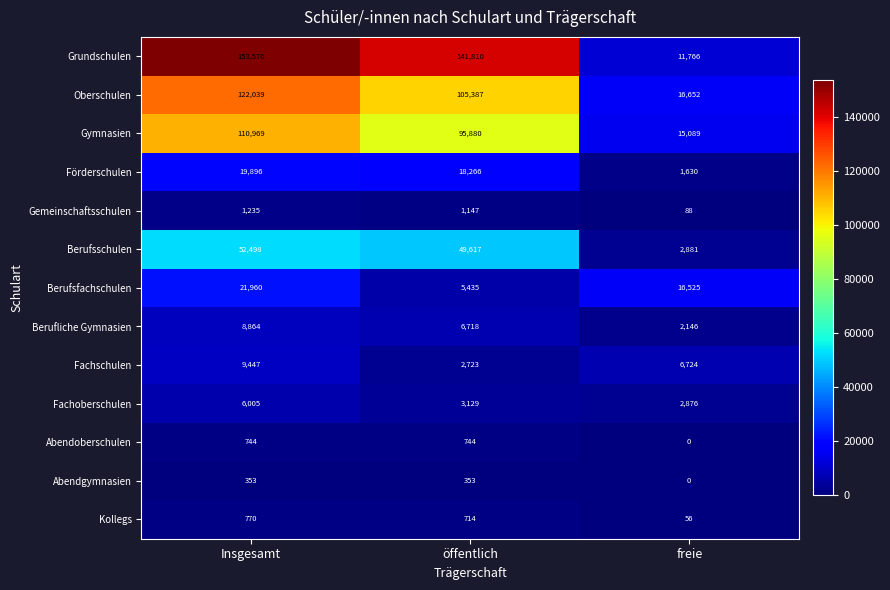

The value of Förderschulen at öffentlich is 25021. True or false?

False